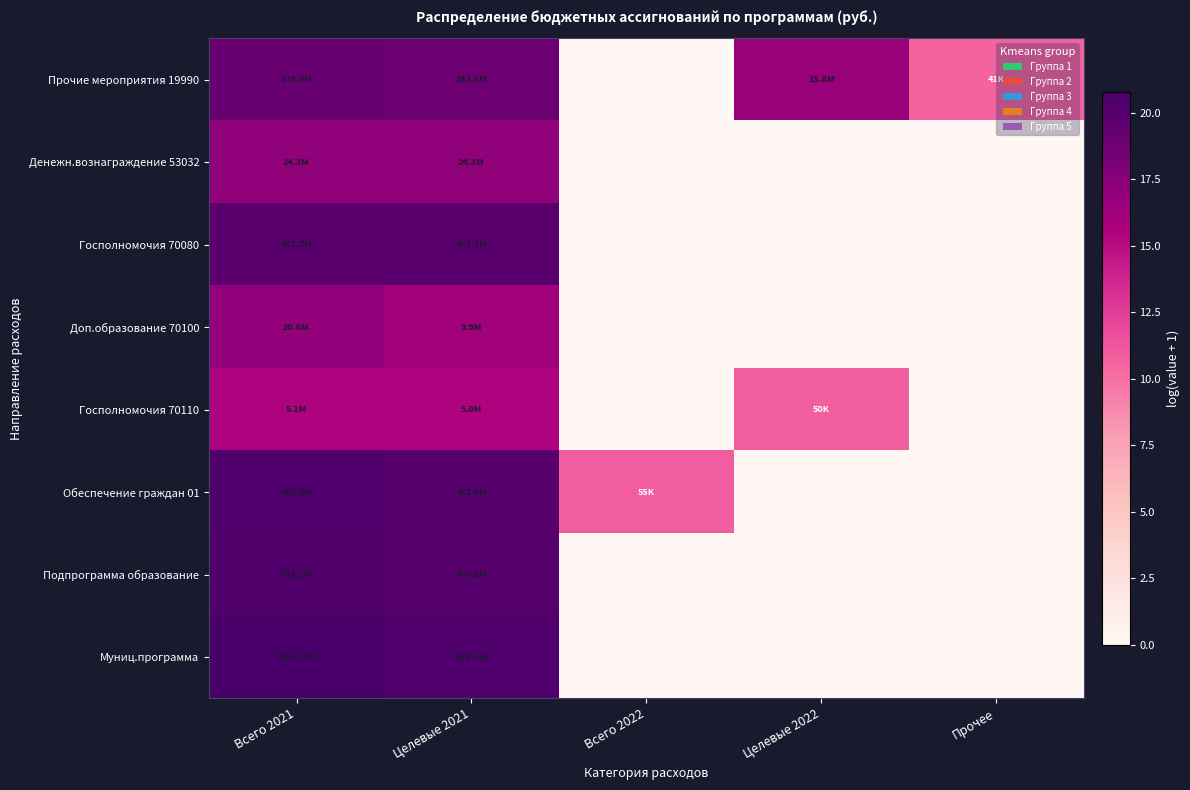

What is the spread (max minus min) of values at Прочее?

10.6